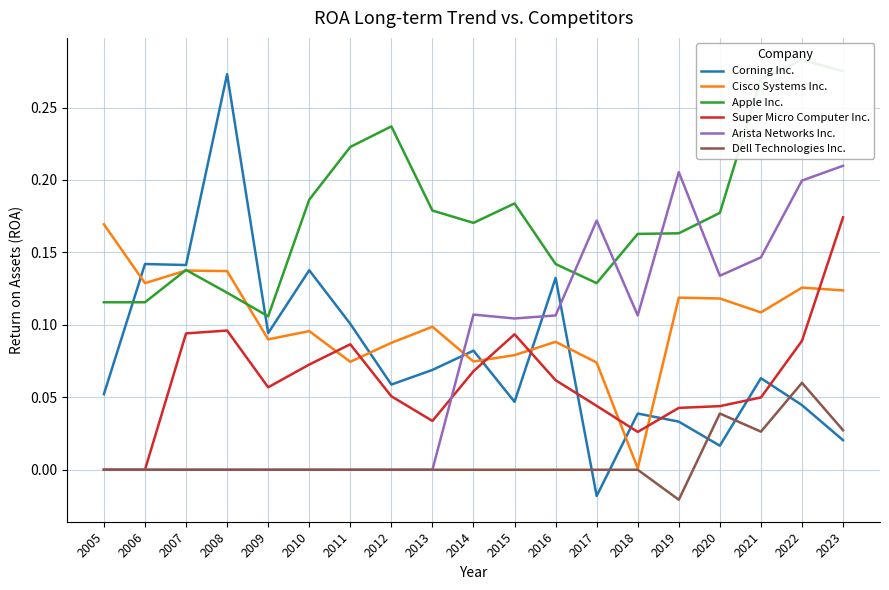

What is the value of the Cisco Systems Inc. point at the 15th from the left?

0.1